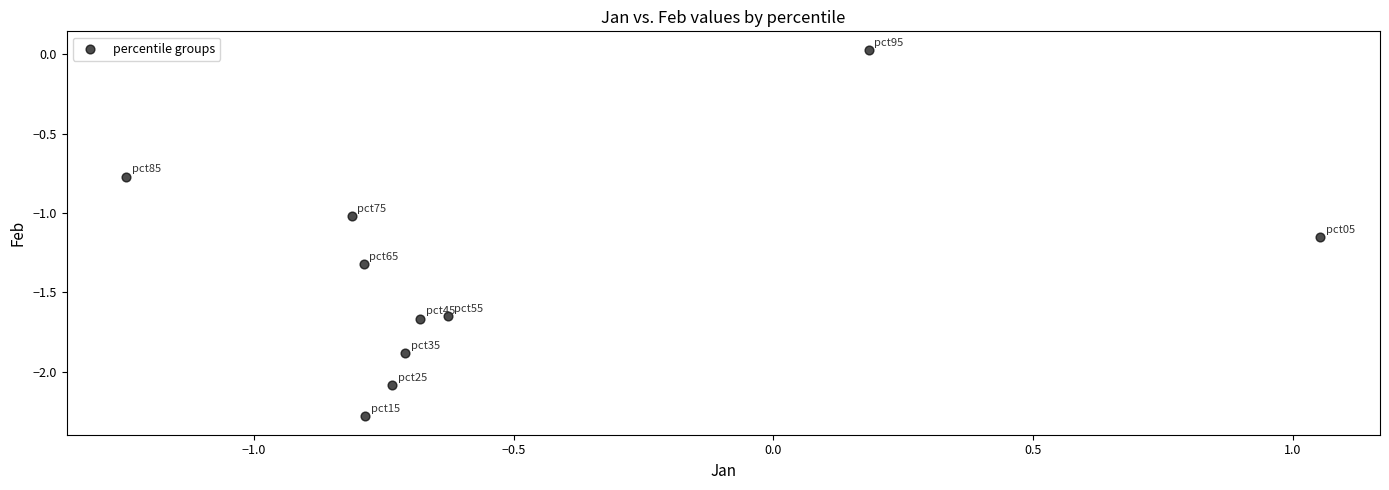

What is the range of X values (max minus min)?

2.3